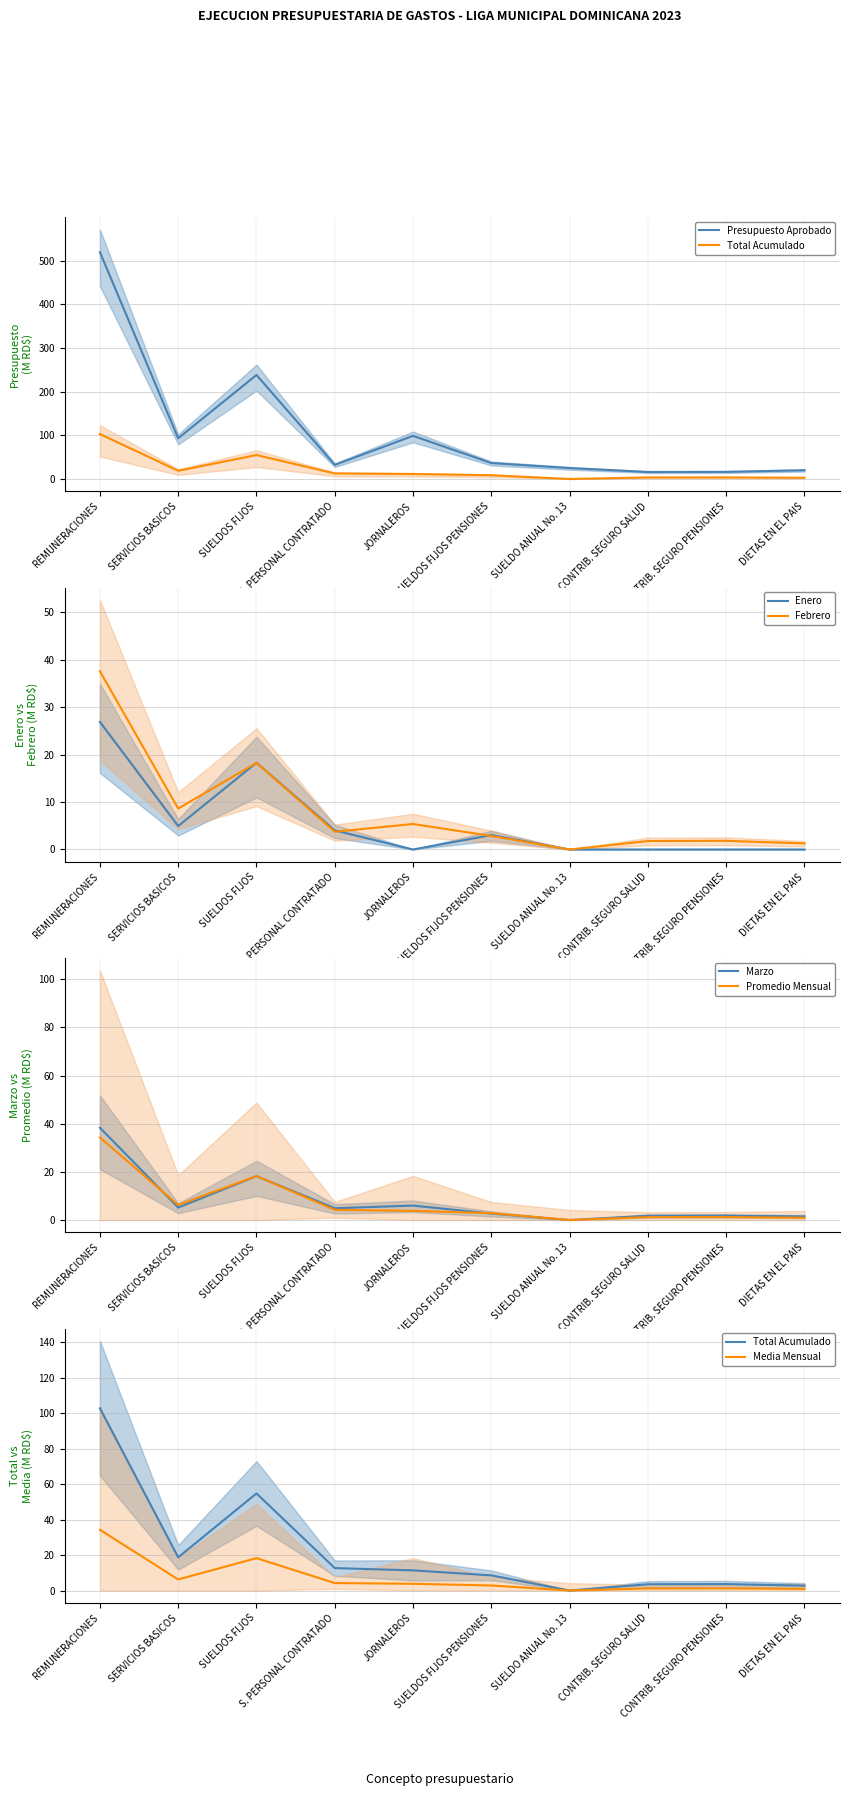

True or false: total_acumulados and presupuesto_definitivo intersect in this chart.

False